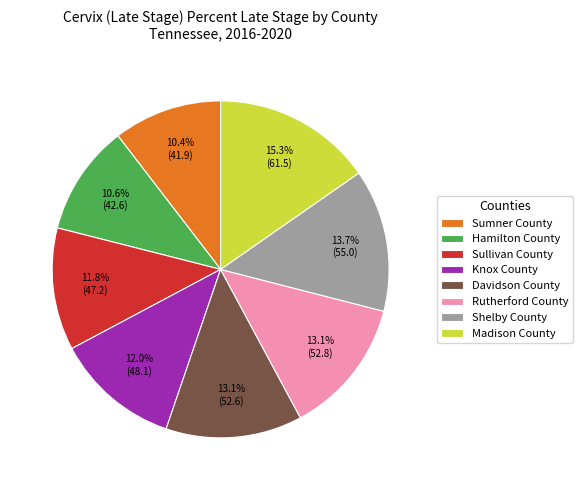

What is the largest slice in the pie chart?

Madison County